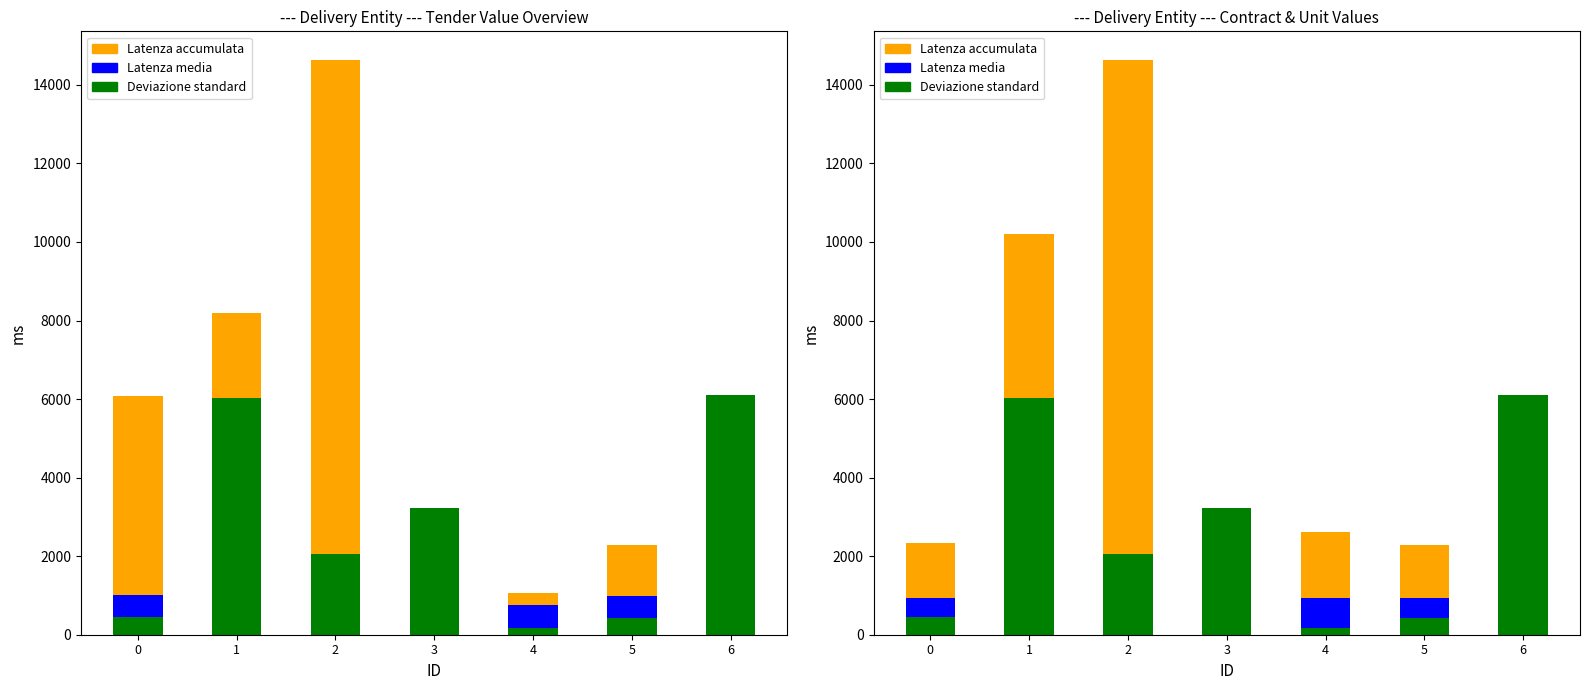

Which category has the highest value across all series?

2